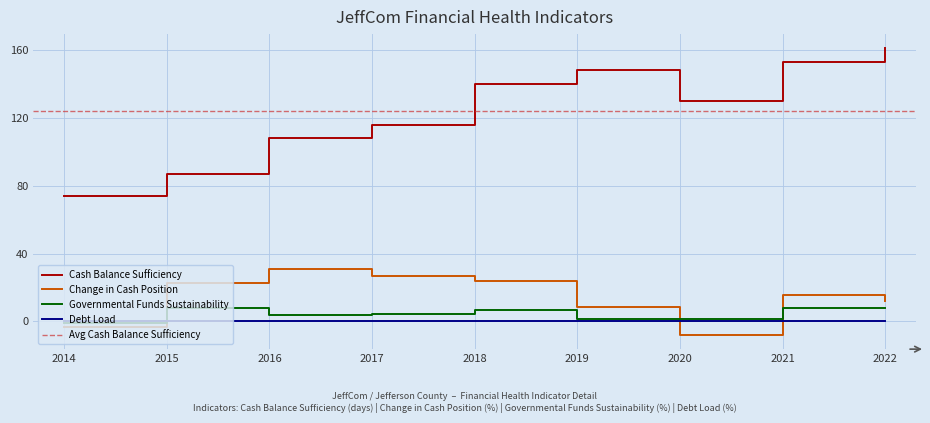

At which category does the chart reach its minimum across all series?

2020